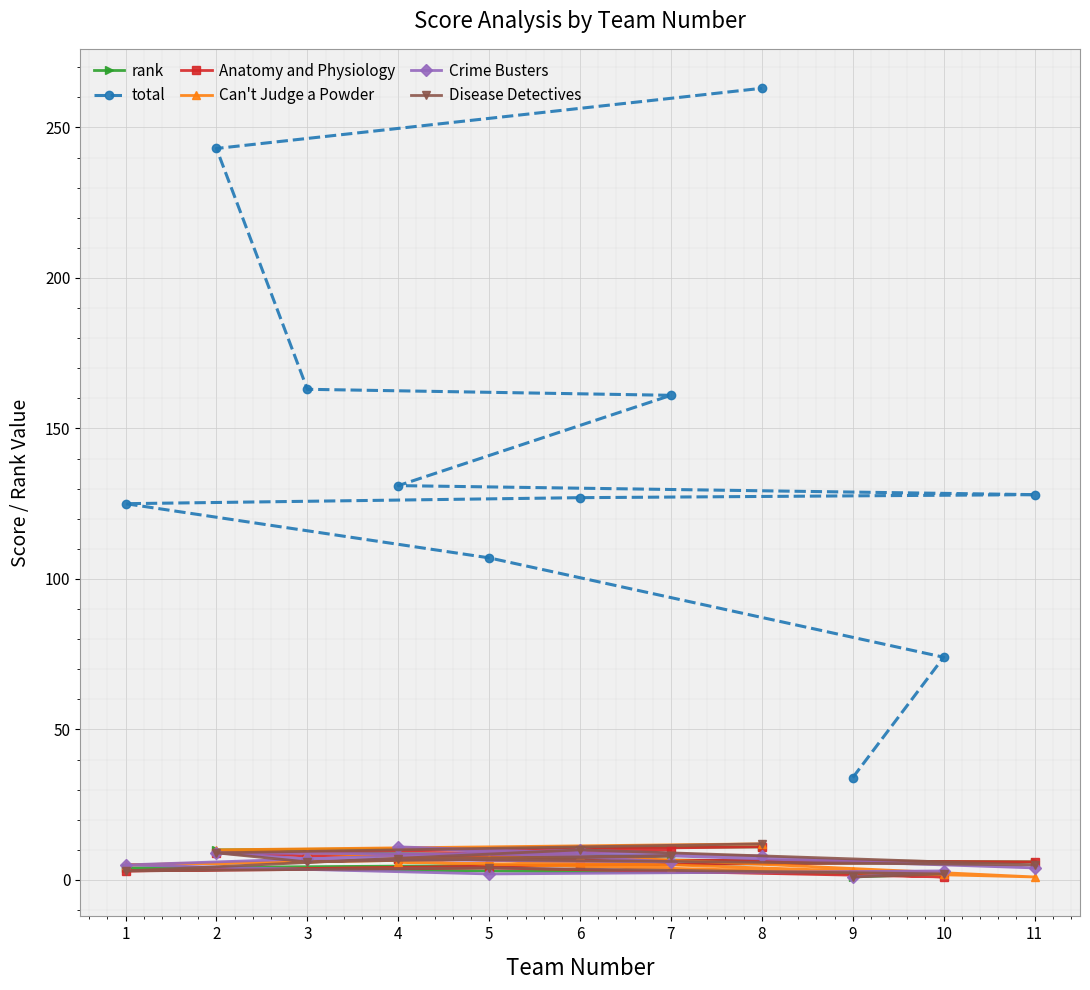

What is the total value across all series at 8?

317